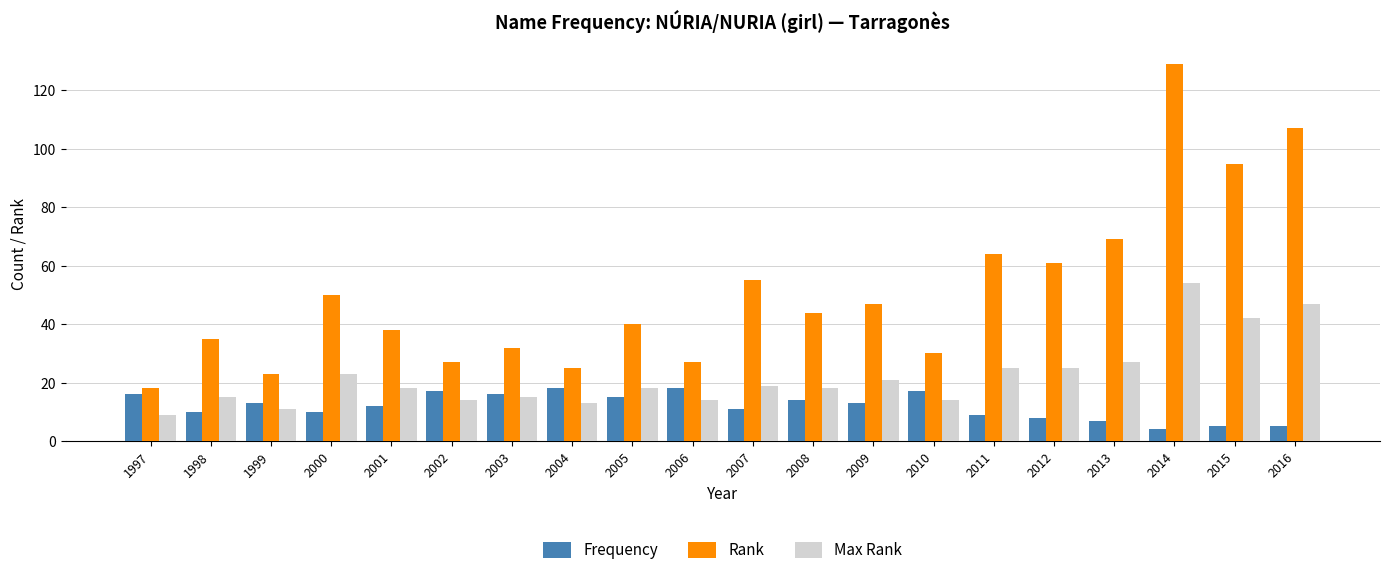

How many groups of bars are there?

20